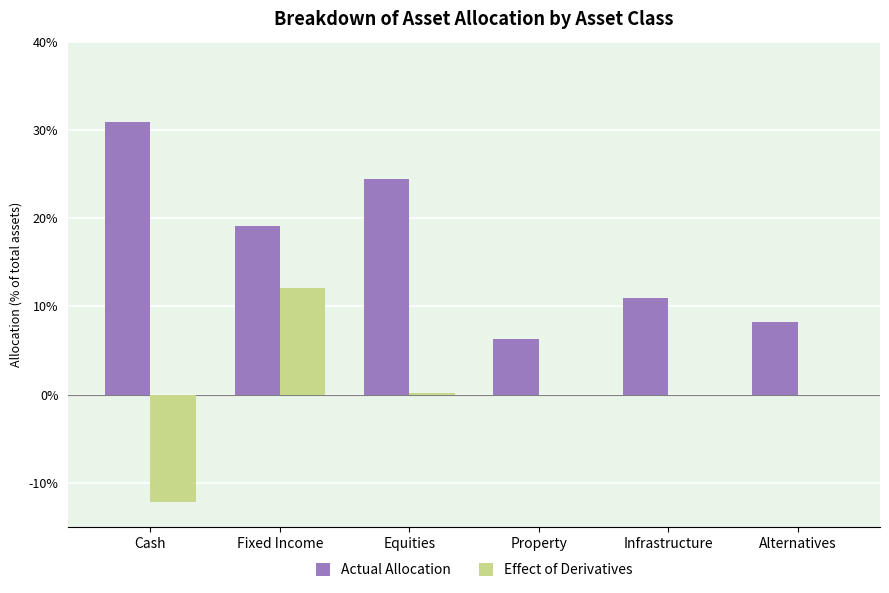

Rank the series at Alternatives from lowest to highest value.

Effect of Derivatives, Actual Allocation